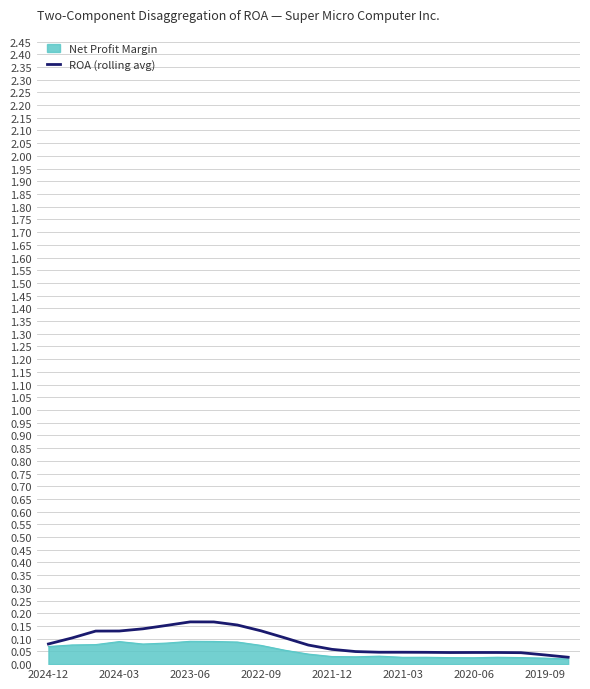

Which series has the widest spread of values?

ROA (rolling avg)